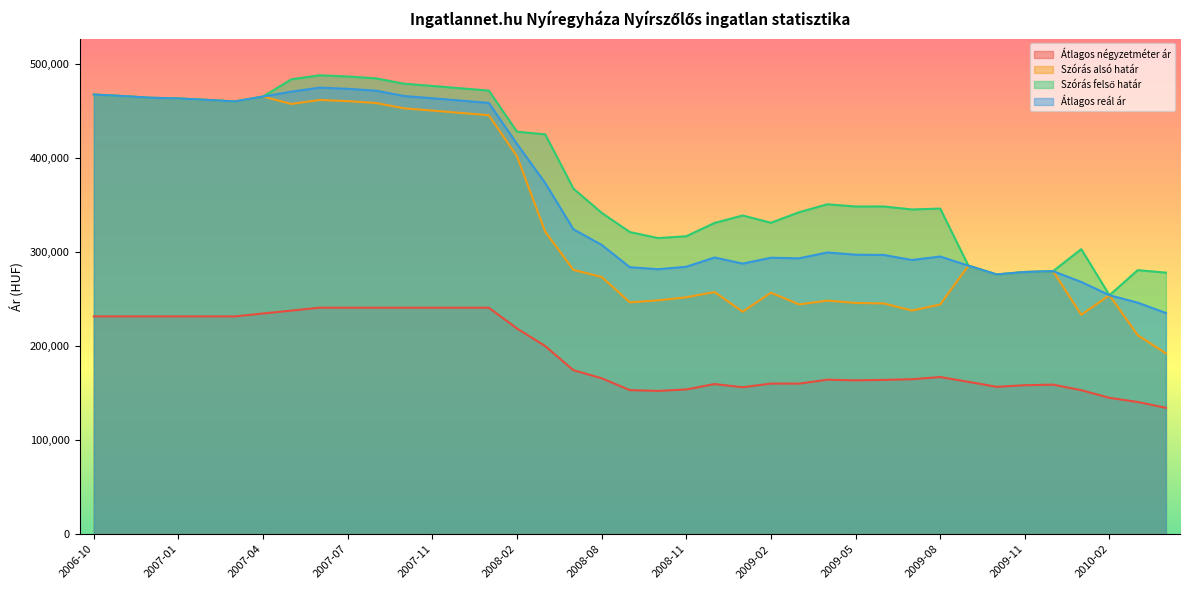

Read the Szórás felső határ value at 2007-12.

473937